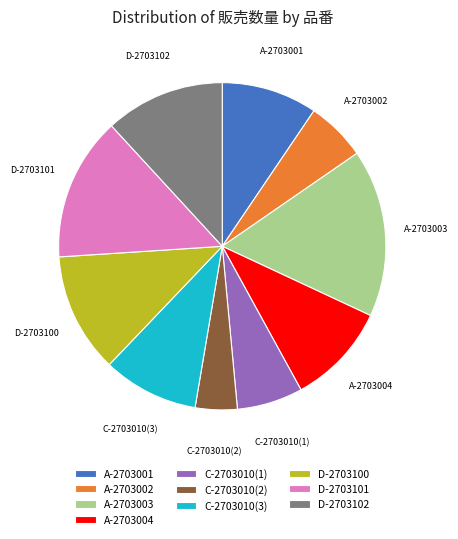

Is there any slice that represents more than half of the pie?

No